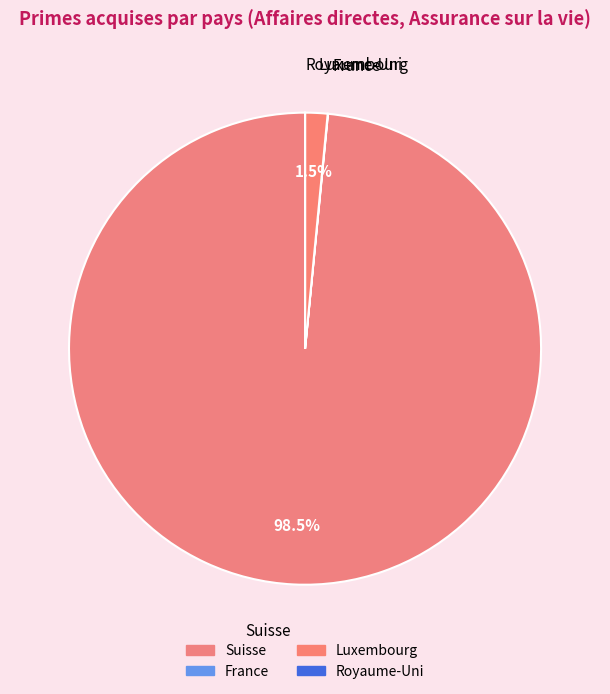

What is the majority slice?

Suisse